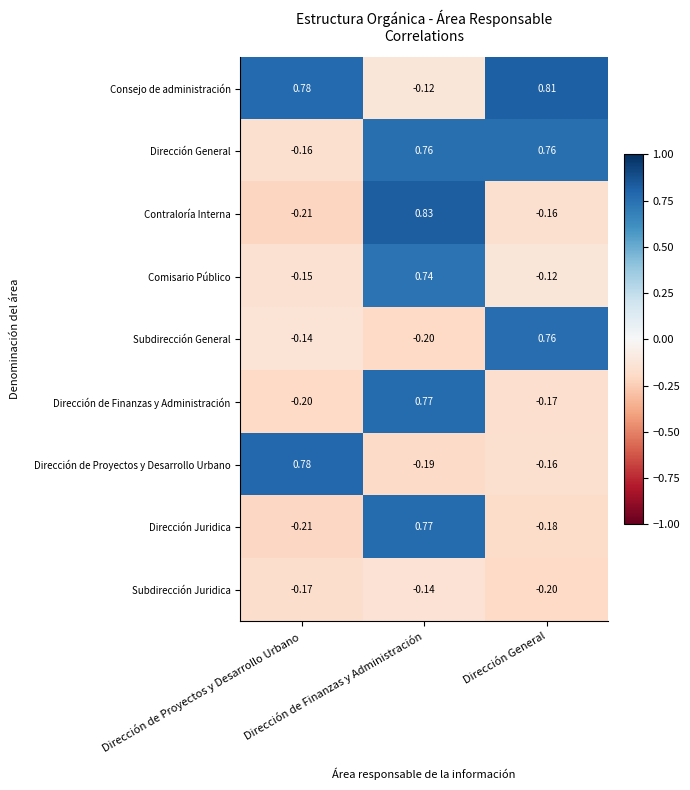

Which series has the largest range (max minus min)?

Contraloría Interna